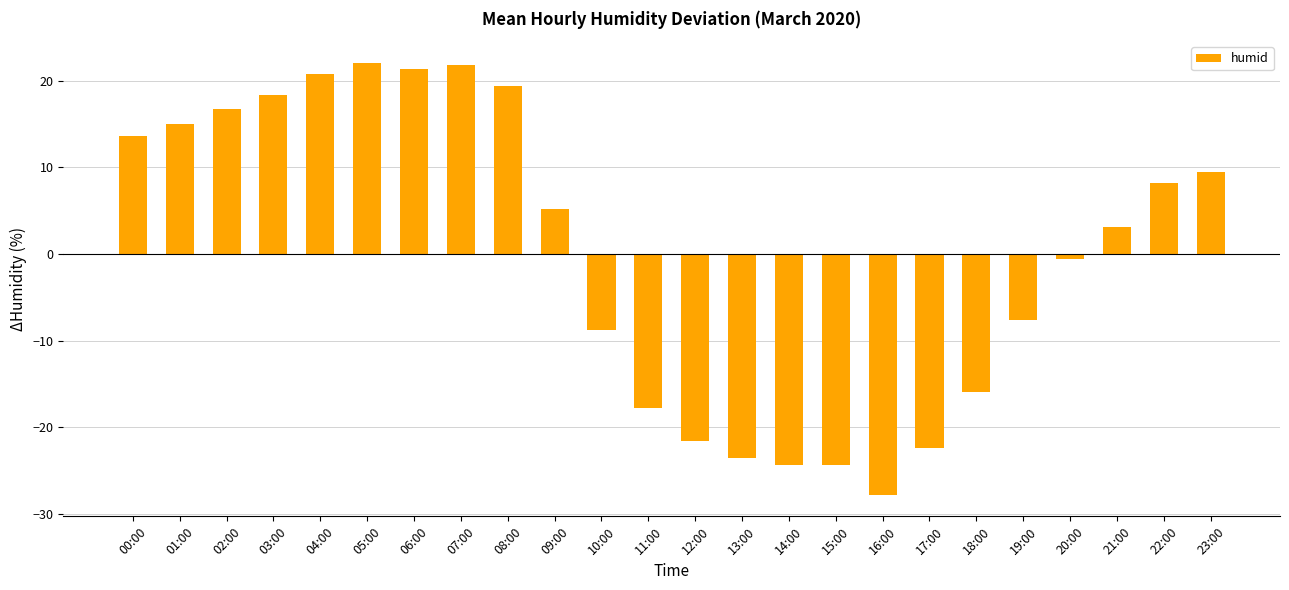

What is the difference between the second highest and second lowest values?

46.2